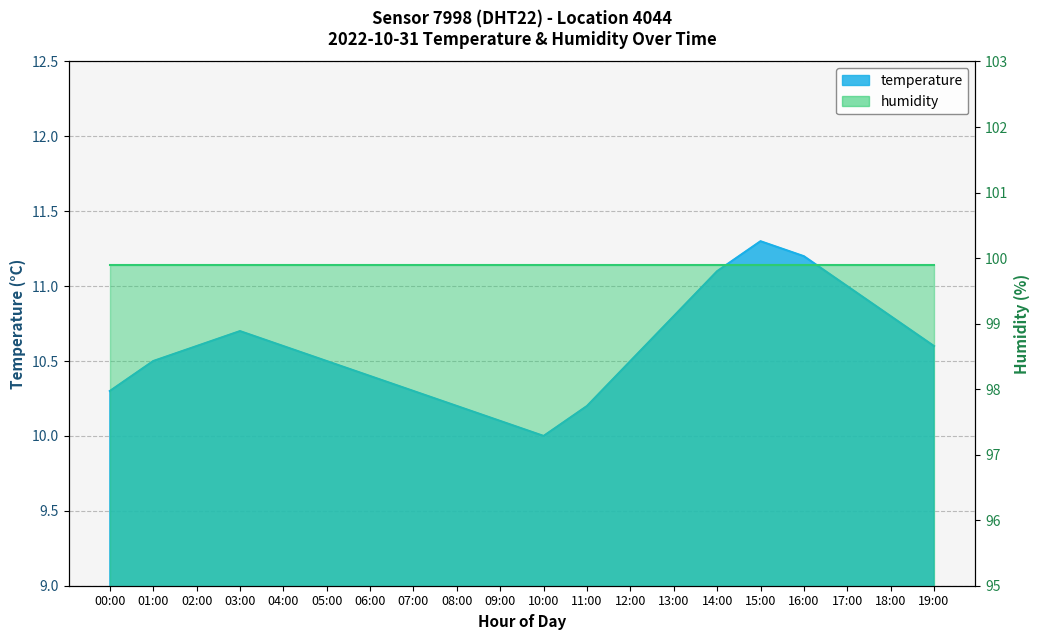

Count the number of values greater than 10.

19